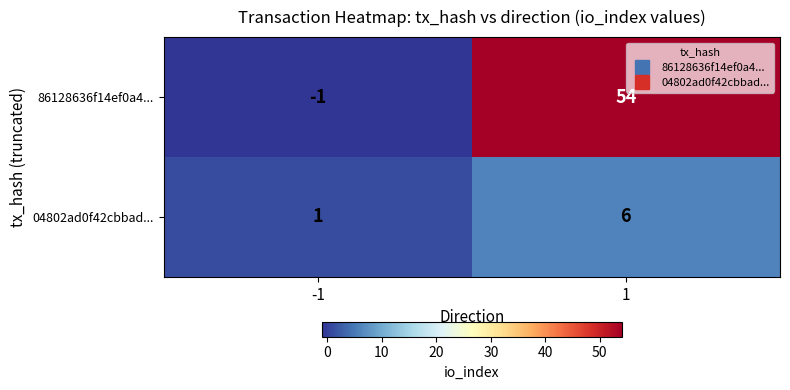

Which series has the largest range (max minus min)?

86128636f14ef0a4...